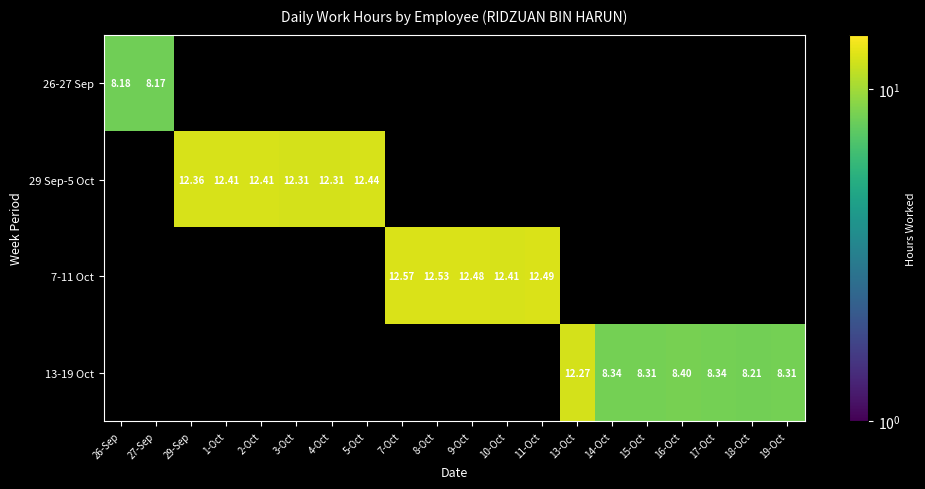

Is the value of 29 Sep-5 Oct at 4-Oct greater than the value of 26-27 Sep at 1-Oct?

No